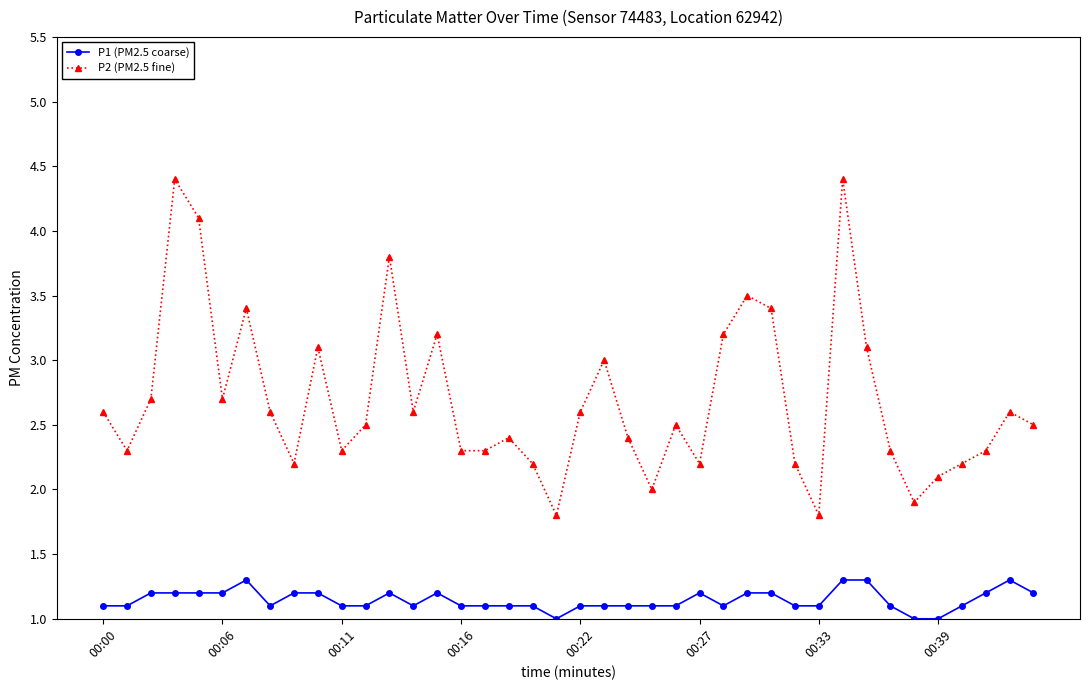

What is the lowest value of the P1 (PM2.5 coarse) series?

1.0